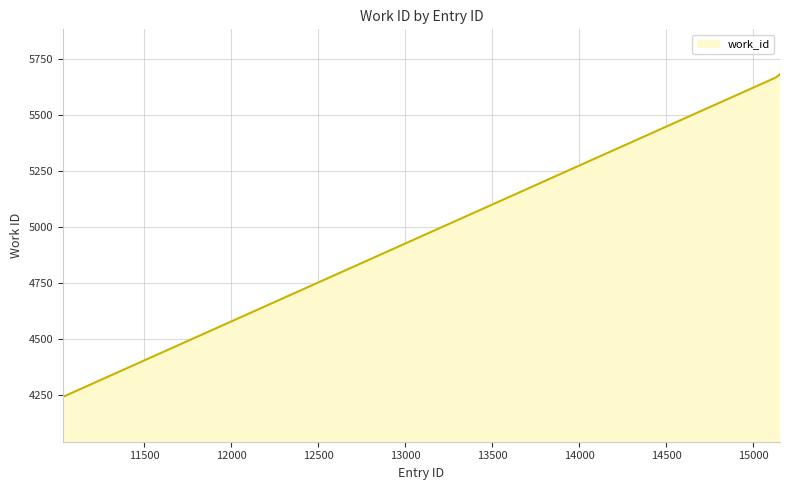

What is the greatest value displayed?

5680